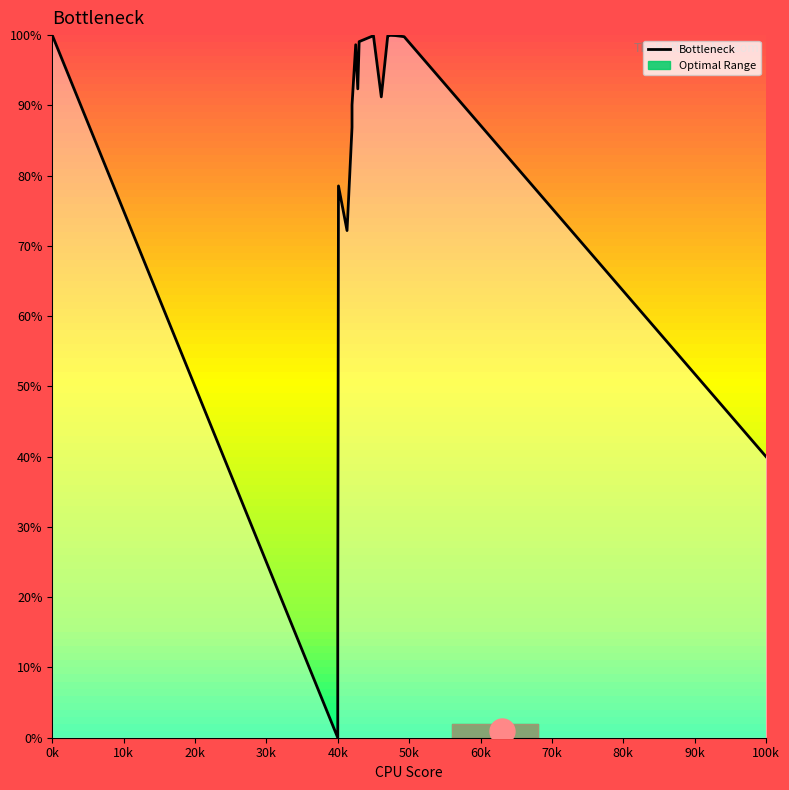

At which label does Bottleneck reach its minimum?

40k